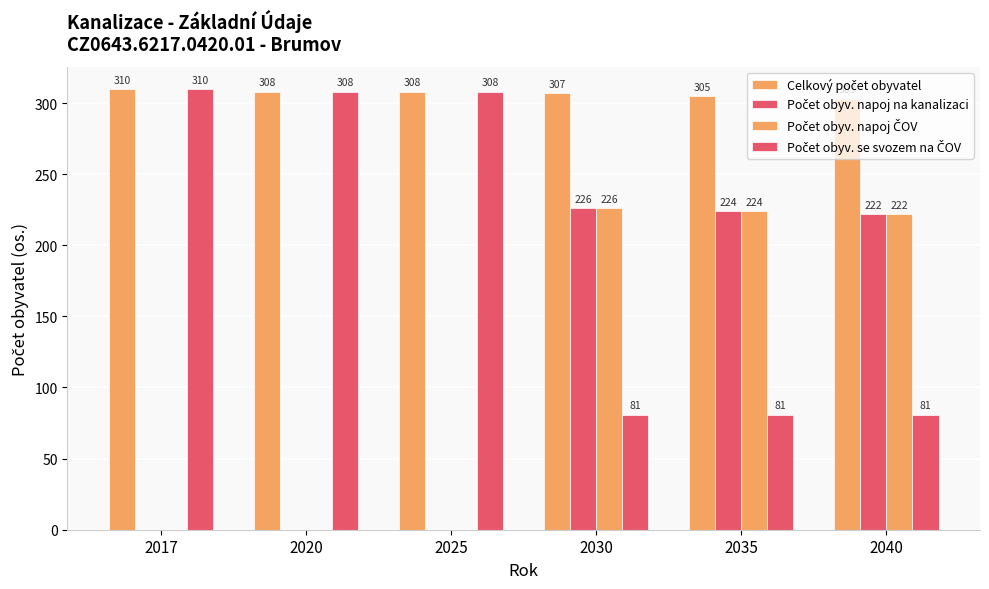

How many groups of bars are there?

6